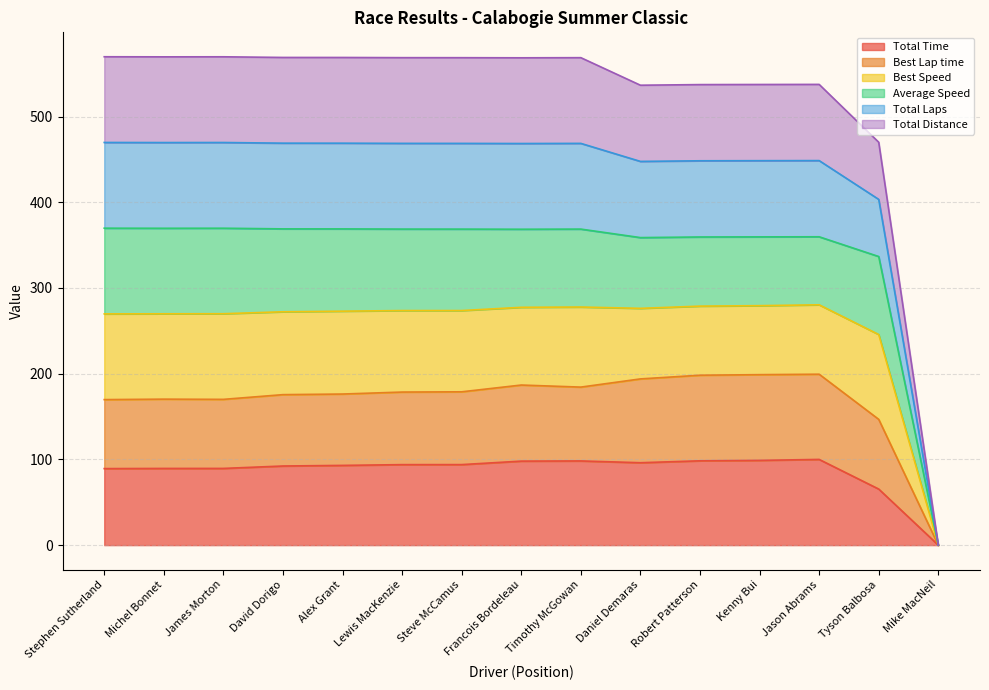

The value of Total Time at Kenny Bui is 98.9. True or false?

True